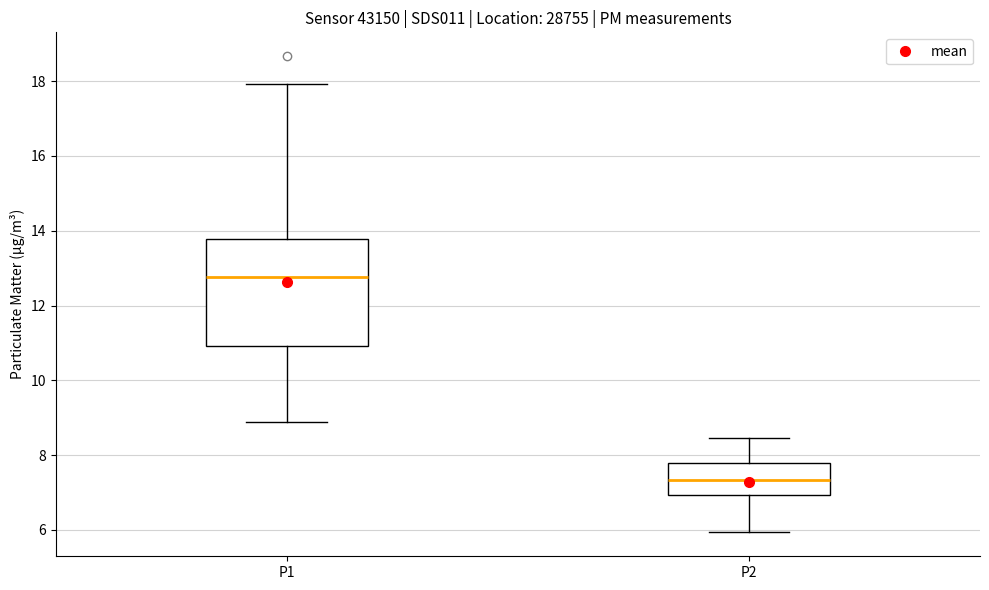

Which box's median line is the highest?

P1